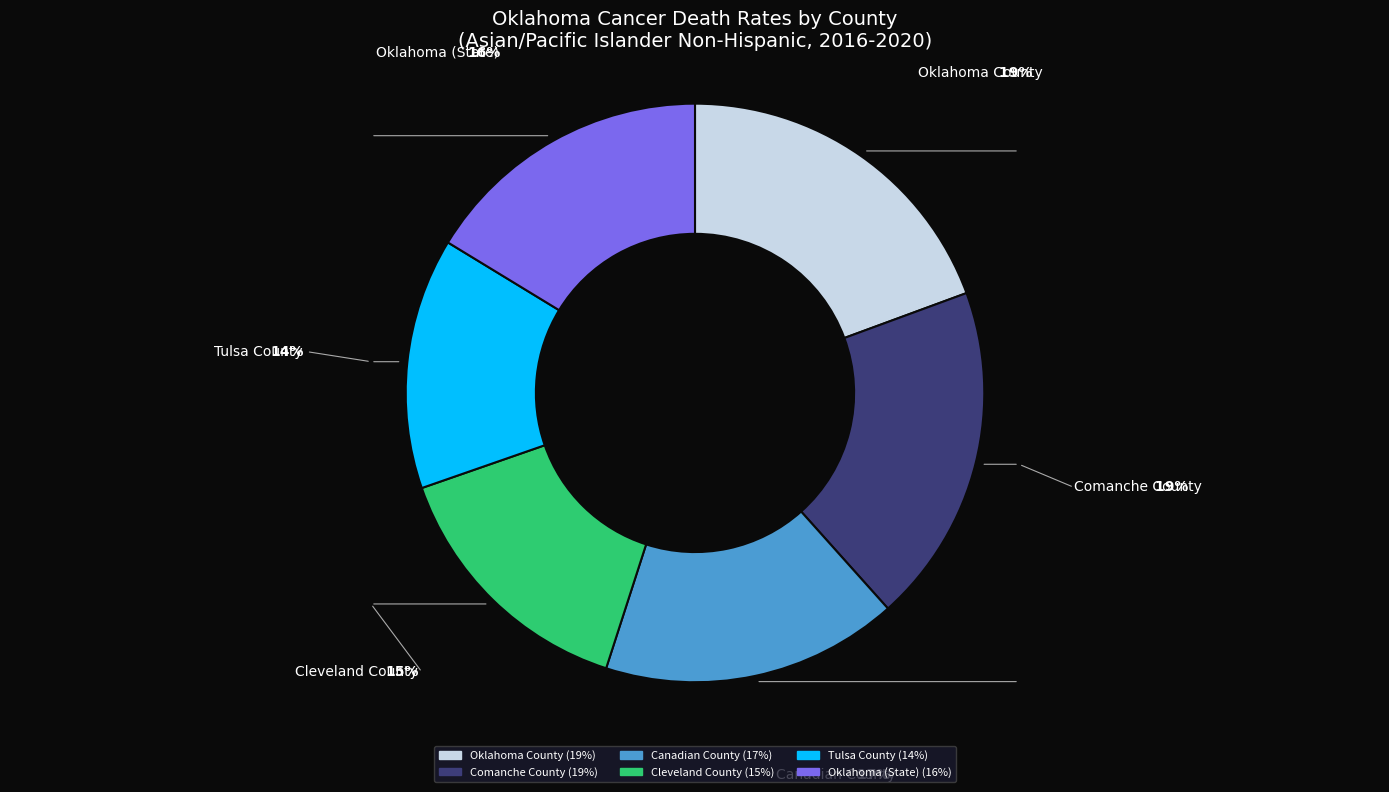

How many slices are in this pie chart?

6